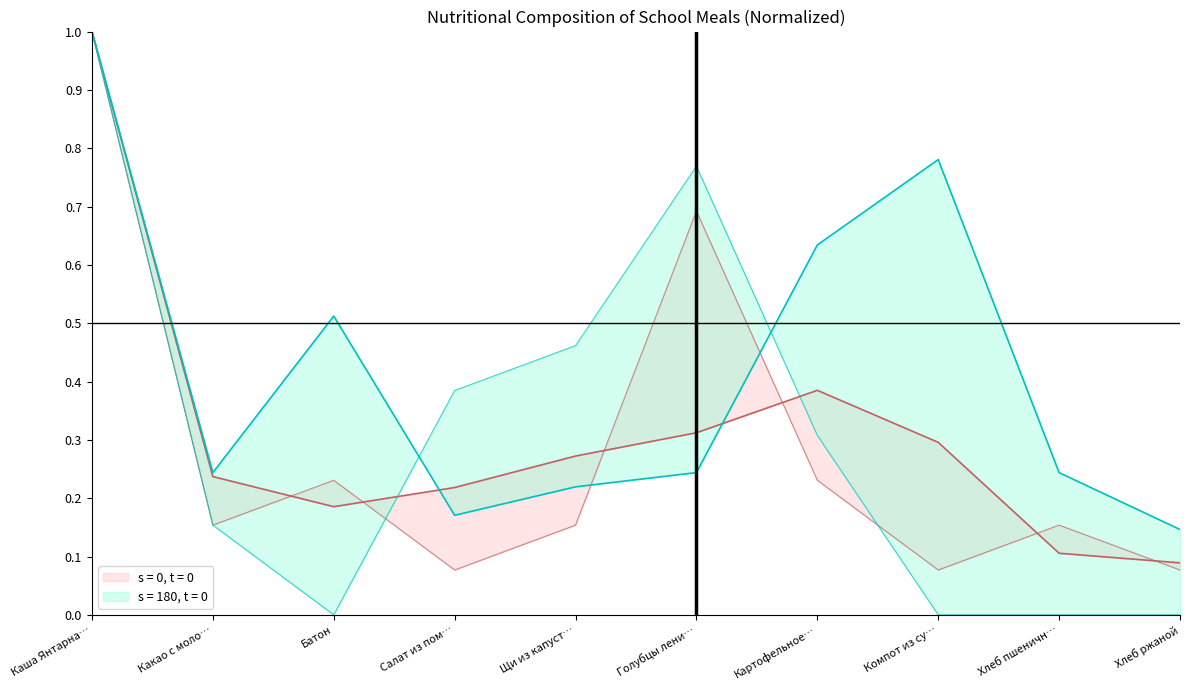

Which has a higher value, Щи из капуст… or Какао с моло…?

Щи из капуст…